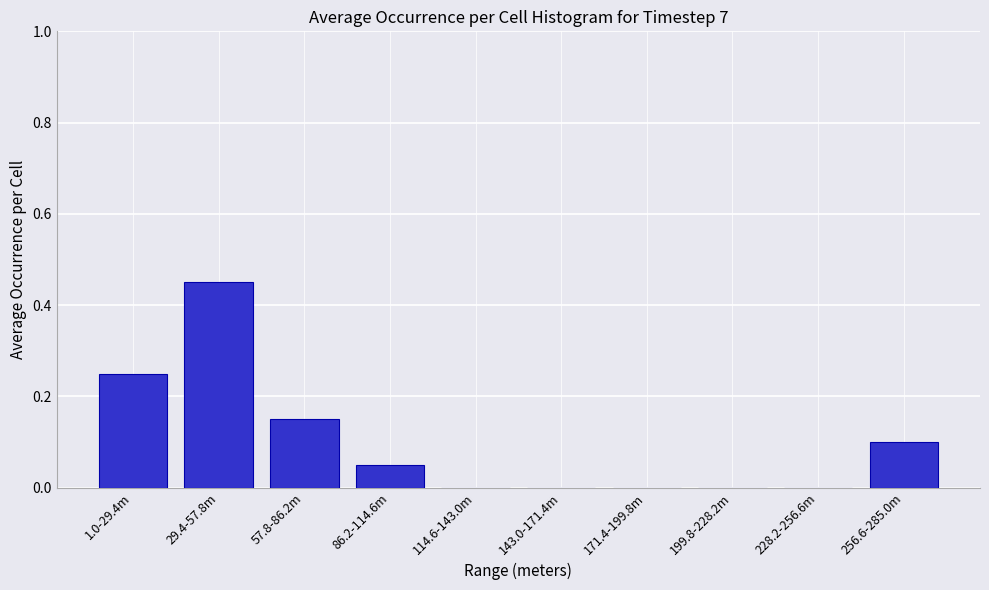

The value at 256.6-285.0m is 0.1. True or false?

True